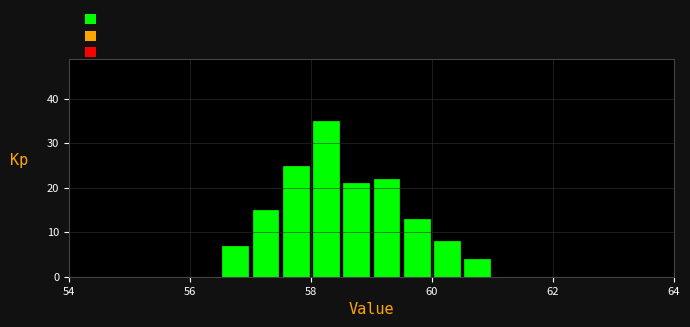

Around what value on the x-axis is the tallest bar? Give the approximate position of its centre, as read against the axis.

58.2